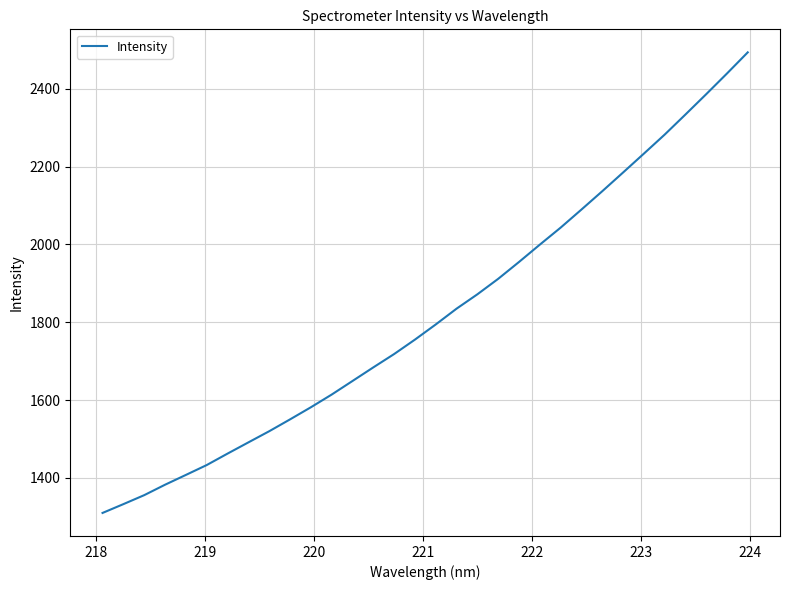

What is the difference between the maximum and minimum values?

1183.2